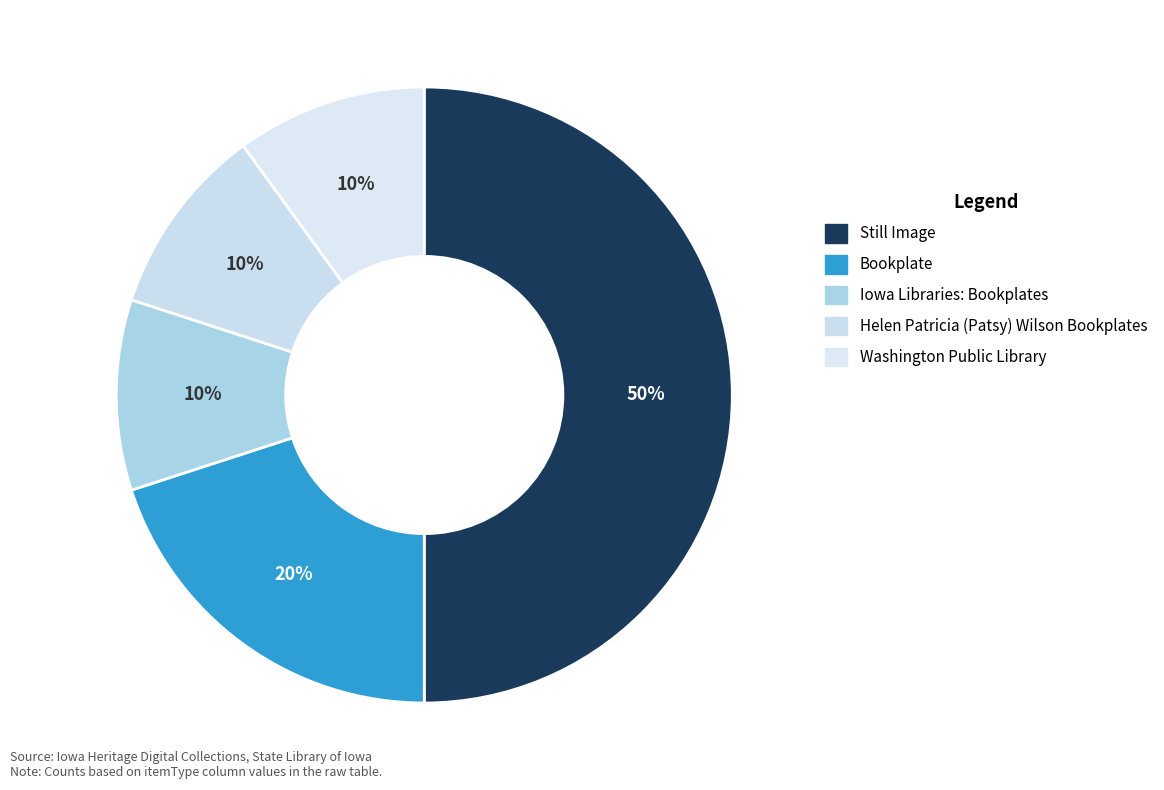

The Iowa Libraries: Bookplates slice represents 19% of the pie. True or false?

False